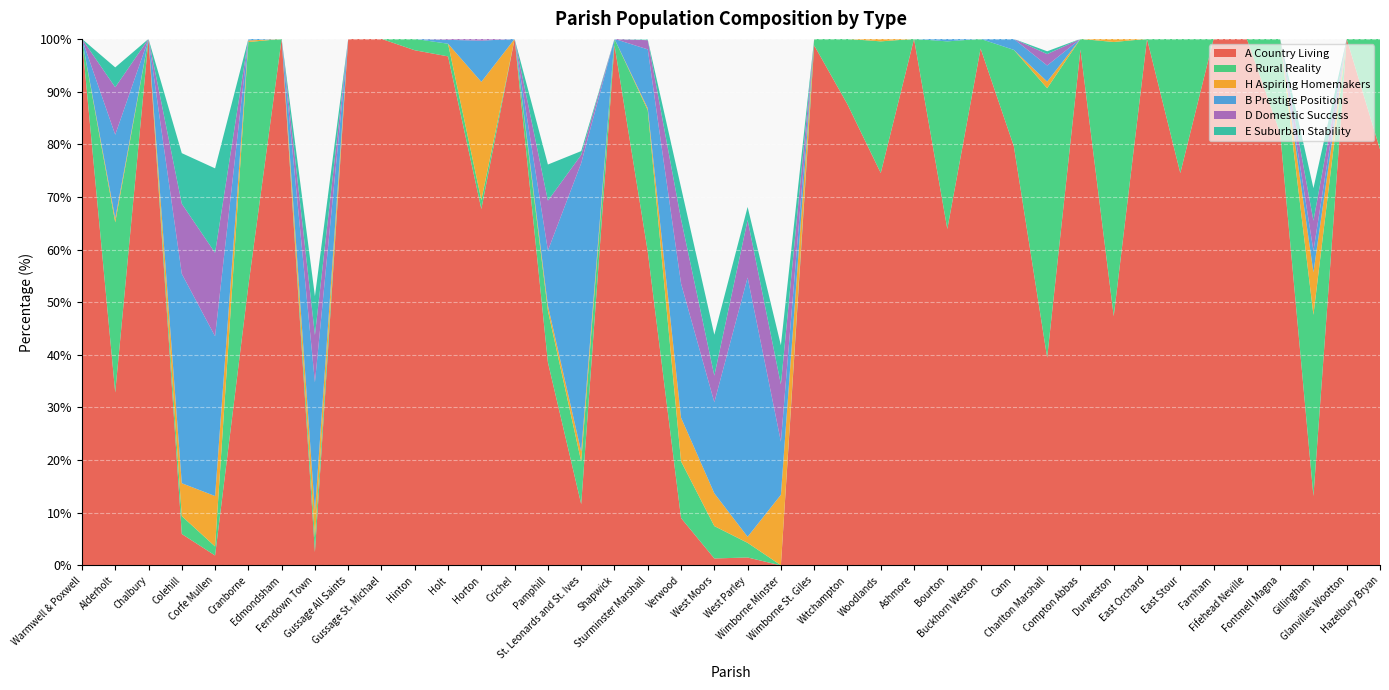

Reading right to left, list all the values displayed in this chart.

A Country Living: Hazelbury Bryan=79.0	Glanvilles Wootton=100.0	Gillingham=13.2	Fontmell Magna=82.1	Fifehead Neville=100.0	Farnham=100.0	East Stour=74.5	East Orchard=100.0	Durweston=47.3	Compton Abbas=98.0	Charlton Marshall=39.5	Cann=79.6	Buckhorn Weston=98.2	Bourton=63.9	Ashmore=100.0	Woodlands=74.5	Witchampton=87.6	Wimborne St. Giles=98.8	Wimborne Minster=0.0	West Parley=1.5	West Moors=1.3	Verwood=9.0	Sturminster Marshall=59.6	Shapwick=98.8	St. Leonards and St. Ives=11.6	Pamphill=38.6	Crichel=100.0	Horton=67.7	Holt=96.7	Hinton=97.8	Gussage St. Michael=100.0	Gussage All Saints=100.0	Ferndown Town=2.5	Edmondsham=100.0	Cranborne=53.1	Corfe Mullen=1.9	Colehill=6.0	Chalbury=100.0	Alderholt=32.8	Warmwell & Poxwell=100.0
G Rural Reality: Hazelbury Bryan=21.0	Glanvilles Wootton=0.0	Gillingham=34.4	Fontmell Magna=17.9	Fifehead Neville=0.0	Farnham=0.0	East Stour=25.5	East Orchard=0.0	Durweston=52.1	Compton Abbas=2.0	Charlton Marshall=51.2	Cann=18.3	Buckhorn Weston=1.8	Bourton=35.6	Ashmore=0.0	Woodlands=25.0	Witchampton=12.4	Wimborne St. Giles=1.2	Wimborne Minster=0.0	West Parley=2.8	West Moors=6.2	Verwood=10.8	Sturminster Marshall=26.9	Shapwick=1.2	St. Leonards and St. Ives=8.1	Pamphill=9.8	Crichel=0.0	Horton=1.7	Holt=2.4	Hinton=2.2	Gussage St. Michael=0.0	Gussage All Saints=0.0	Ferndown Town=2.8	Edmondsham=0.0	Cranborne=46.3	Corfe Mullen=1.7	Colehill=3.4	Chalbury=0.0	Alderholt=32.3	Warmwell & Poxwell=0.0
H Aspiring Homemakers: Hazelbury Bryan=0.0	Glanvilles Wootton=0.0	Gillingham=8.1	Fontmell Magna=0.0	Fifehead Neville=0.0	Farnham=0.0	East Stour=0.0	East Orchard=0.0	Durweston=0.6	Compton Abbas=0.0	Charlton Marshall=1.3	Cann=0.0	Buckhorn Weston=0.0	Bourton=0.0	Ashmore=0.0	Woodlands=0.5	Witchampton=0.0	Wimborne St. Giles=0.0	Wimborne Minster=13.4	West Parley=1.1	West Moors=6.2	Verwood=8.3	Sturminster Marshall=0.4	Shapwick=0.0	St. Leonards and St. Ives=1.9	Pamphill=1.0	Crichel=0.0	Horton=22.4	Holt=0.0	Hinton=0.0	Gussage St. Michael=0.0	Gussage All Saints=0.0	Ferndown Town=5.0	Edmondsham=0.0	Cranborne=0.3	Corfe Mullen=9.6	Colehill=6.2	Chalbury=0.0	Alderholt=0.7	Warmwell & Poxwell=0.0
B Prestige Positions: Hazelbury Bryan=0.0	Glanvilles Wootton=0.0	Gillingham=4.1	Fontmell Magna=0.0	Fifehead Neville=0.0	Farnham=0.0	East Stour=0.0	East Orchard=0.0	Durweston=0.0	Compton Abbas=0.0	Charlton Marshall=3.1	Cann=2.1	Buckhorn Weston=0.0	Bourton=0.5	Ashmore=0.0	Woodlands=0.0	Witchampton=0.0	Wimborne St. Giles=0.0	Wimborne Minster=10.1	West Parley=49.2	West Moors=17.3	Verwood=25.5	Sturminster Marshall=11.2	Shapwick=0.0	St. Leonards and St. Ives=54.8	Pamphill=10.5	Crichel=0.0	Horton=7.8	Holt=0.7	Hinton=0.0	Gussage St. Michael=0.0	Gussage All Saints=0.0	Ferndown Town=24.5	Edmondsham=0.0	Cranborne=0.3	Corfe Mullen=30.3	Colehill=39.8	Chalbury=0.0	Alderholt=15.9	Warmwell & Poxwell=0.0
D Domestic Success: Hazelbury Bryan=0.0	Glanvilles Wootton=0.0	Gillingham=5.7	Fontmell Magna=0.0	Fifehead Neville=0.0	Farnham=0.0	East Stour=0.0	East Orchard=0.0	Durweston=0.0	Compton Abbas=0.0	Charlton Marshall=2.2	Cann=0.0	Buckhorn Weston=0.0	Bourton=0.0	Ashmore=0.0	Woodlands=0.0	Witchampton=0.0	Wimborne St. Giles=0.0	Wimborne Minster=10.9	West Parley=10.9	West Moors=5.1	Verwood=12.2	Sturminster Marshall=1.7	Shapwick=0.0	St. Leonards and St. Ives=1.6	Pamphill=9.5	Crichel=0.0	Horton=0.3	Holt=0.2	Hinton=0.0	Gussage St. Michael=0.0	Gussage All Saints=0.0	Ferndown Town=9.0	Edmondsham=0.0	Cranborne=0.0	Corfe Mullen=15.8	Colehill=13.3	Chalbury=0.0	Alderholt=9.0	Warmwell & Poxwell=0.0
E Suburban Stability: Hazelbury Bryan=0.0	Glanvilles Wootton=0.0	Gillingham=6.2	Fontmell Magna=0.0	Fifehead Neville=0.0	Farnham=0.0	East Stour=0.0	East Orchard=0.0	Durweston=0.0	Compton Abbas=0.0	Charlton Marshall=0.5	Cann=0.0	Buckhorn Weston=0.0	Bourton=0.0	Ashmore=0.0	Woodlands=0.0	Witchampton=0.0	Wimborne St. Giles=0.0	Wimborne Minster=7.4	West Parley=2.5	West Moors=7.8	Verwood=6.0	Sturminster Marshall=0.1	Shapwick=0.0	St. Leonards and St. Ives=0.7	Pamphill=6.9	Crichel=0.0	Horton=0.0	Holt=0.0	Hinton=0.0	Gussage St. Michael=0.0	Gussage All Saints=0.0	Ferndown Town=7.4	Edmondsham=0.0	Cranborne=0.0	Corfe Mullen=16.0	Colehill=9.6	Chalbury=0.0	Alderholt=3.8	Warmwell & Poxwell=0.0